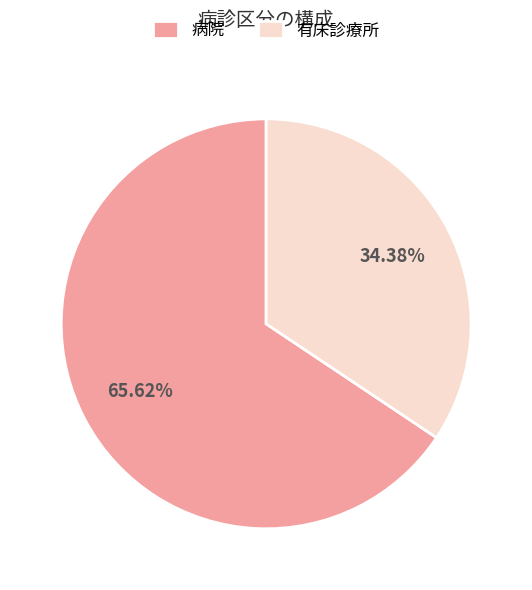

The 病院 slice represents 66% of the pie. True or false?

True